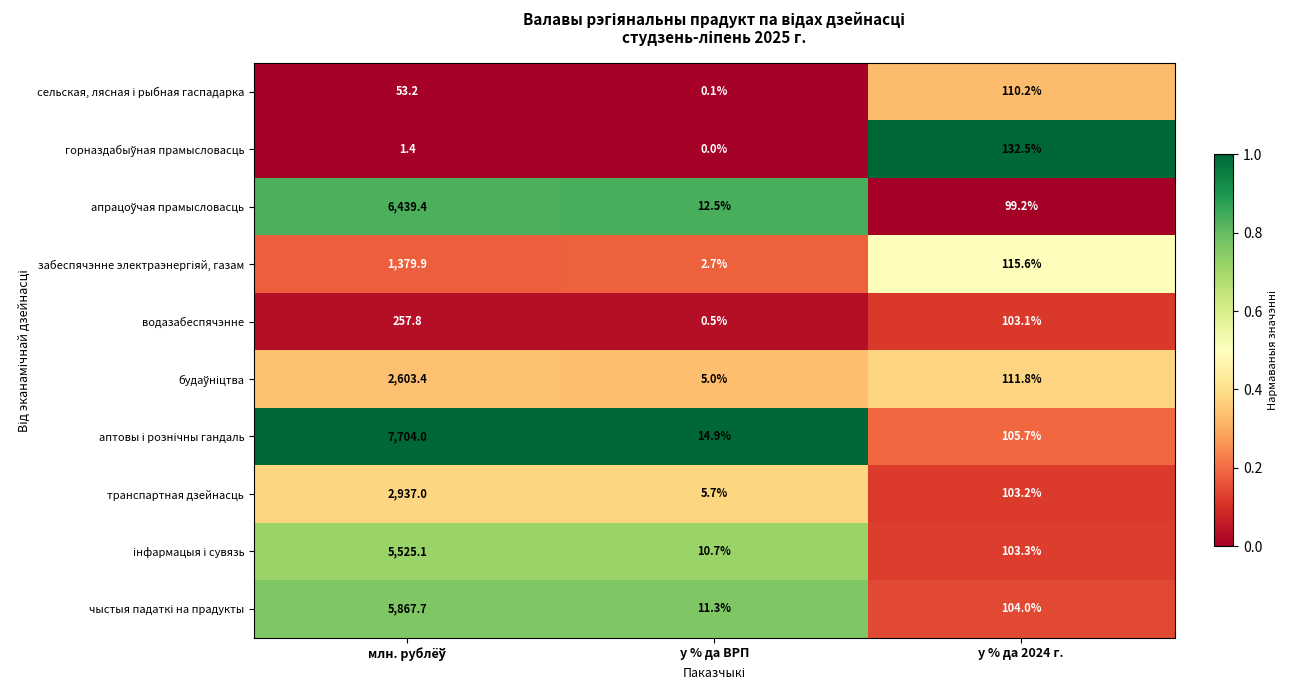

What is the average value of the водазабеспячэнне series?

120.5